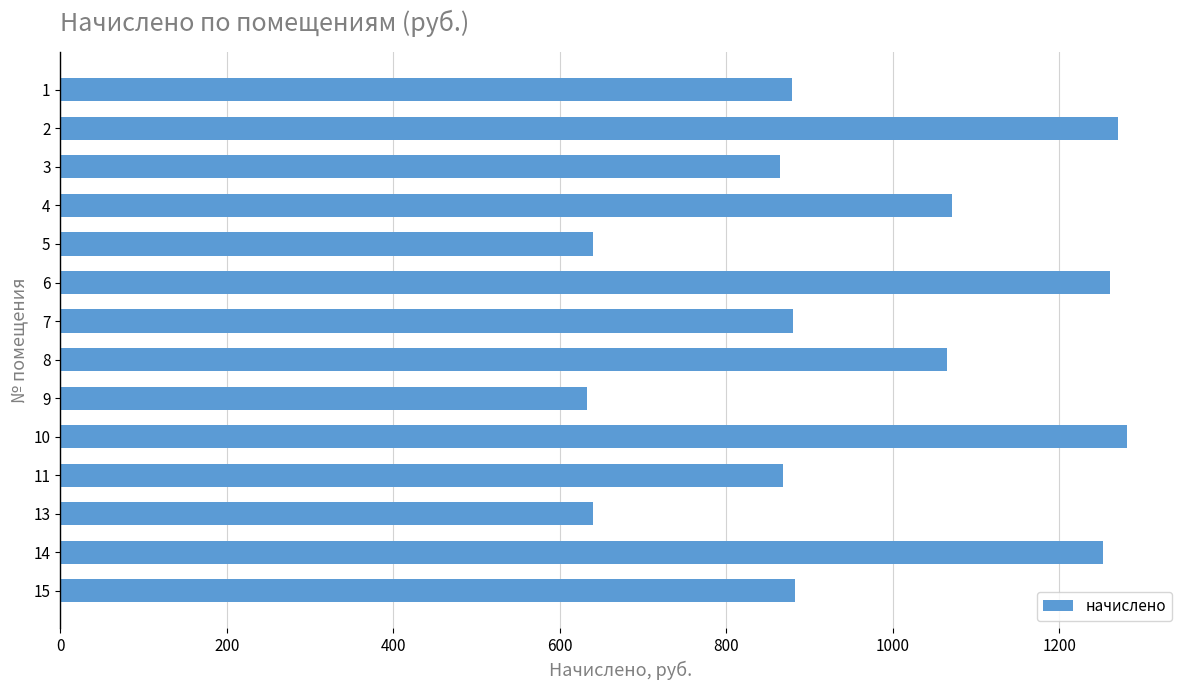

What is the value of the 12th bar from the top?

639.4